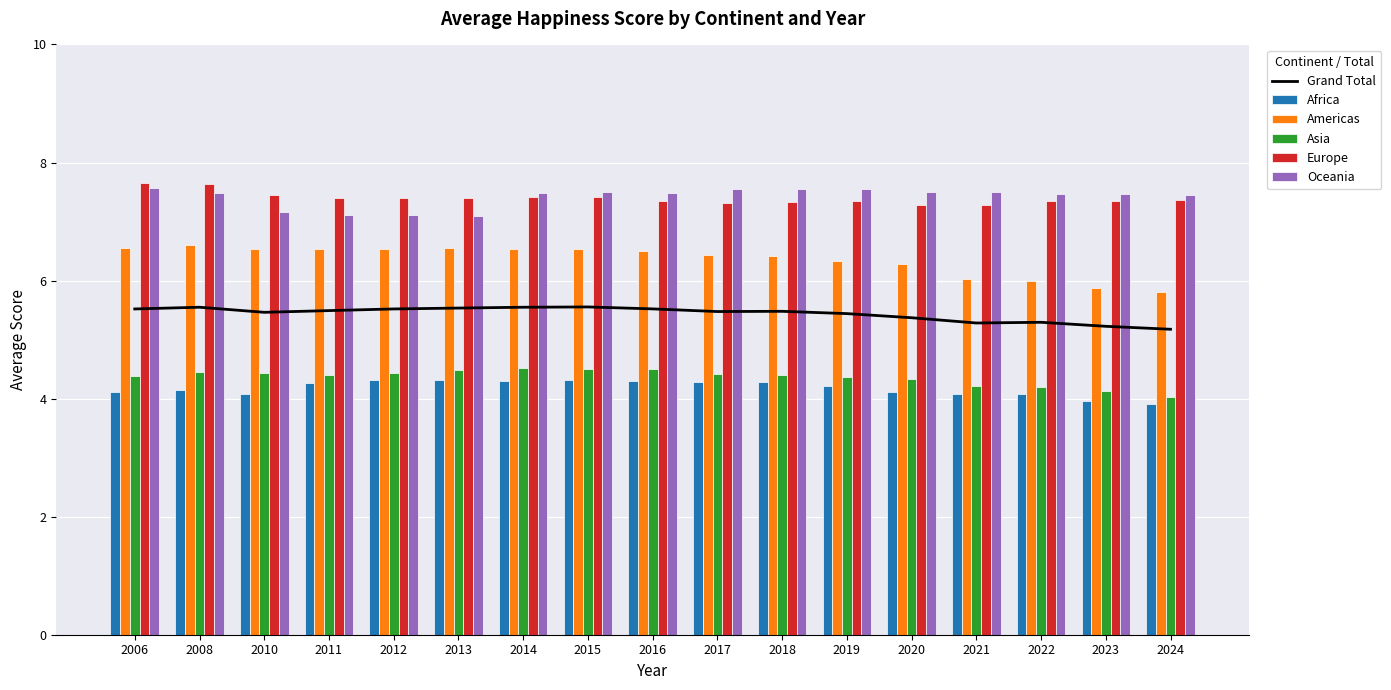

What is the sum of the Americas values at 2020 and 2024?

12.1